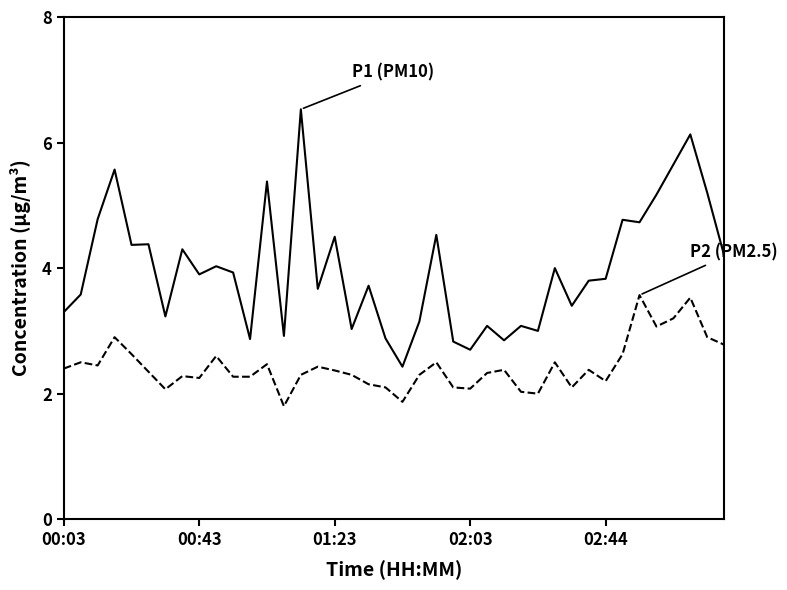

What is the minimum value shown in the chart?

1.8